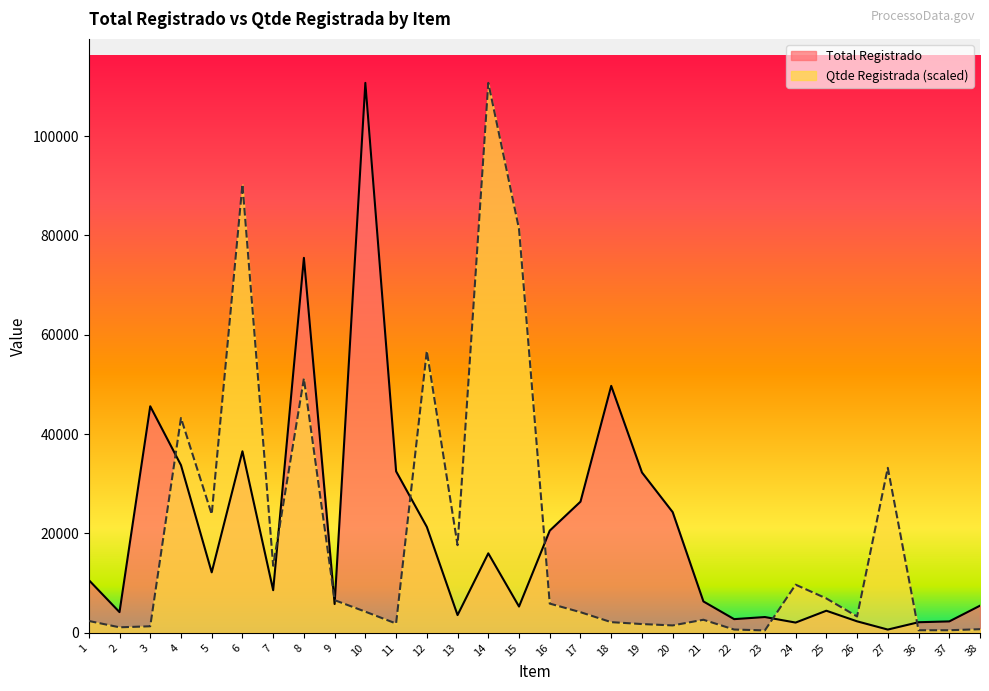

Reading left to right, what are all the values shown in this chart?

Total Registrado: 10626.0	4165.1	45600.0	33750.0	12171.6	36540.0	8580.0	75480.0	5793.1	110700.0	32508.0	21320.0	3570.0	16000.0	5287.5	20570.0	26400.0	49705.4	32278.9	24290.3	6314.1	2751.4	3174.5	2060.8	4446.0	2311.3	652.8	2130.0	2295.0	5460.0
Qtde Registrada: 2387.0	1107.0	1314.6	43242.2	23869.7	90289.7	13491.6	51198.8	6572.8	4255.0	1868.1	56733.7	17642.8	110700.0	81295.3	5880.9	4151.2	2144.8	1764.3	1487.5	2629.1	657.3	484.3	9686.2	6918.8	3286.4	33210.0	518.9	518.9	726.5